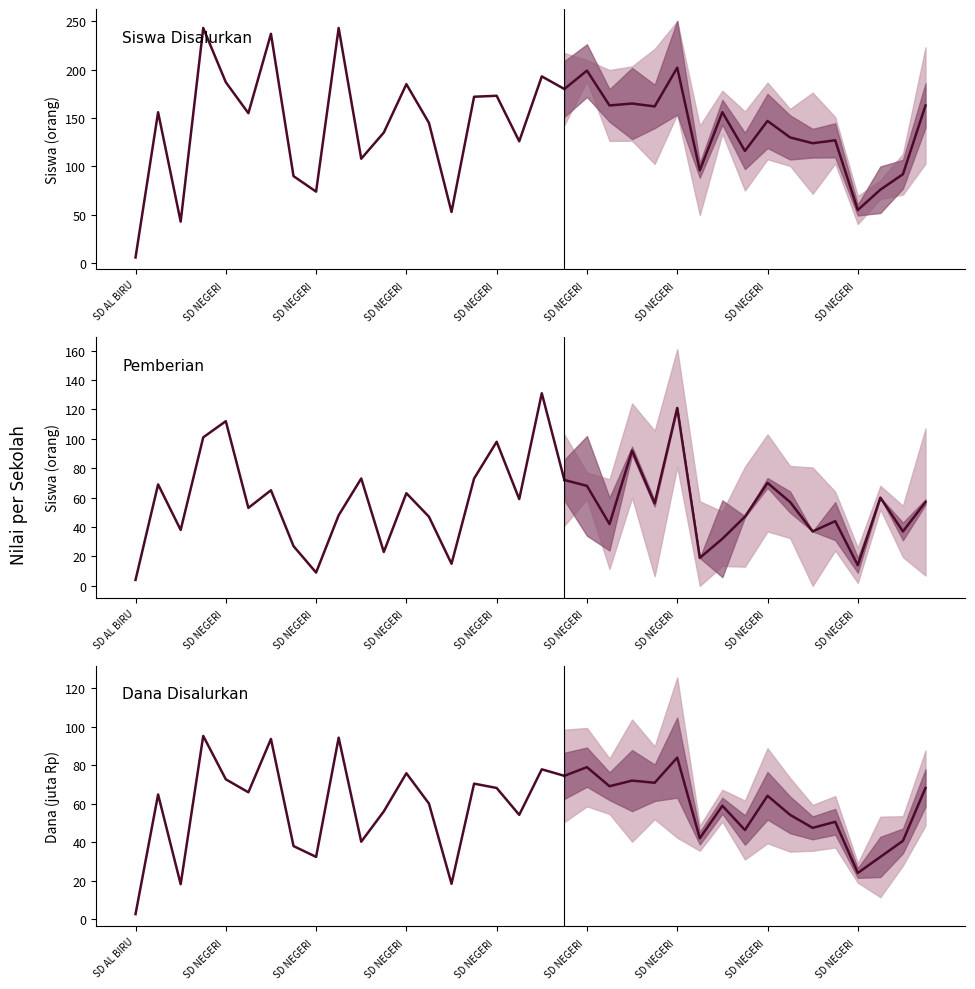

True or false: Siswa Disalurkan has more than 1 points higher than both neighbors.

True